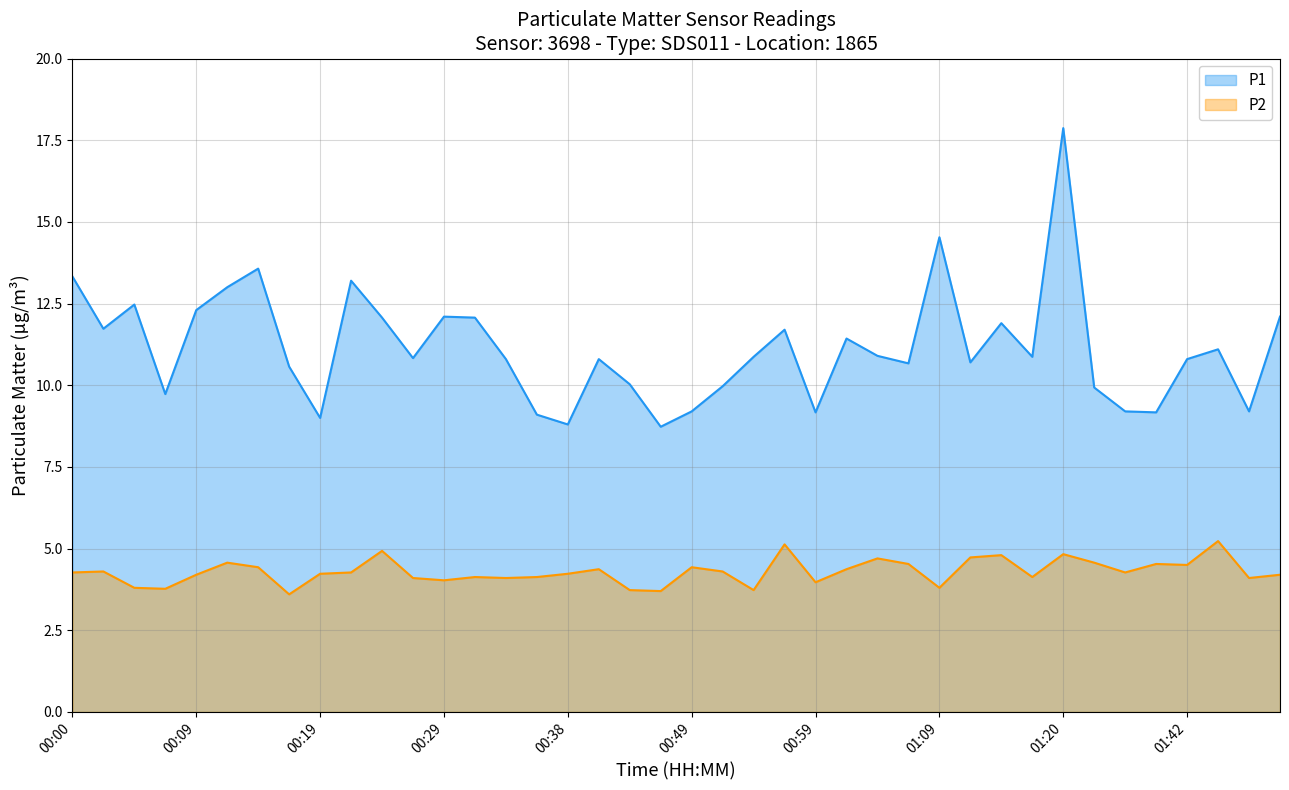

True or false: P2 and P1 cross at least once.

False